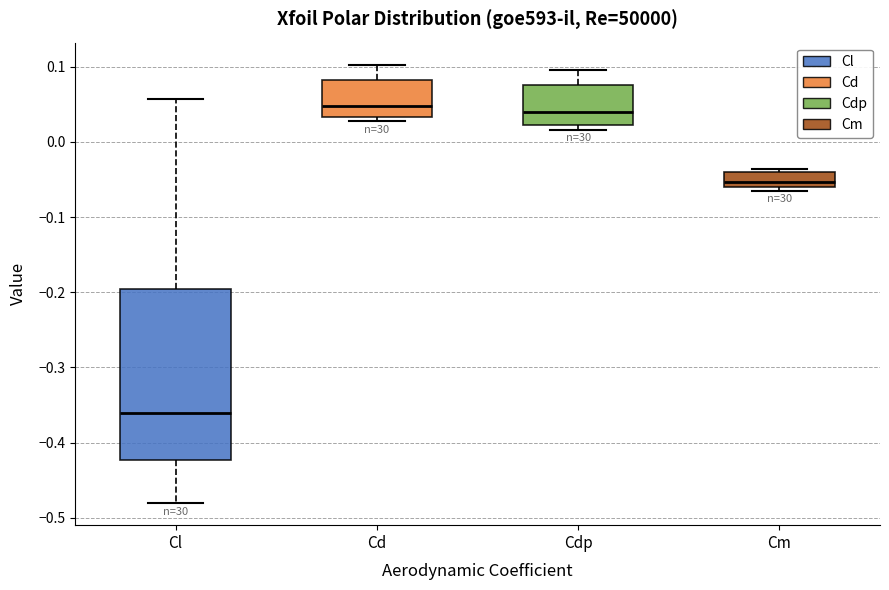

Reading left to right, read every box against the y-axis: the position of its median line, the range the box covers, and the ends of its whiskers. The values are not printed on the chart, so give them approximately, as read against the axis.

Cl: median -0.36, box -0.42 to -0.20, whiskers -0.48 to 0.06
Cd: median 0.05, box 0.03 to 0.08, whiskers 0.03 (just below the box's lower edge) to 0.10
Cdp: median 0.04, box 0.02 to 0.08, whiskers 0.02 (just below the box's lower edge) to 0.10
Cm: median -0.05, box -0.06 to -0.04, whiskers -0.06 (just below the box's lower edge) to -0.04 (just above the box's upper edge)